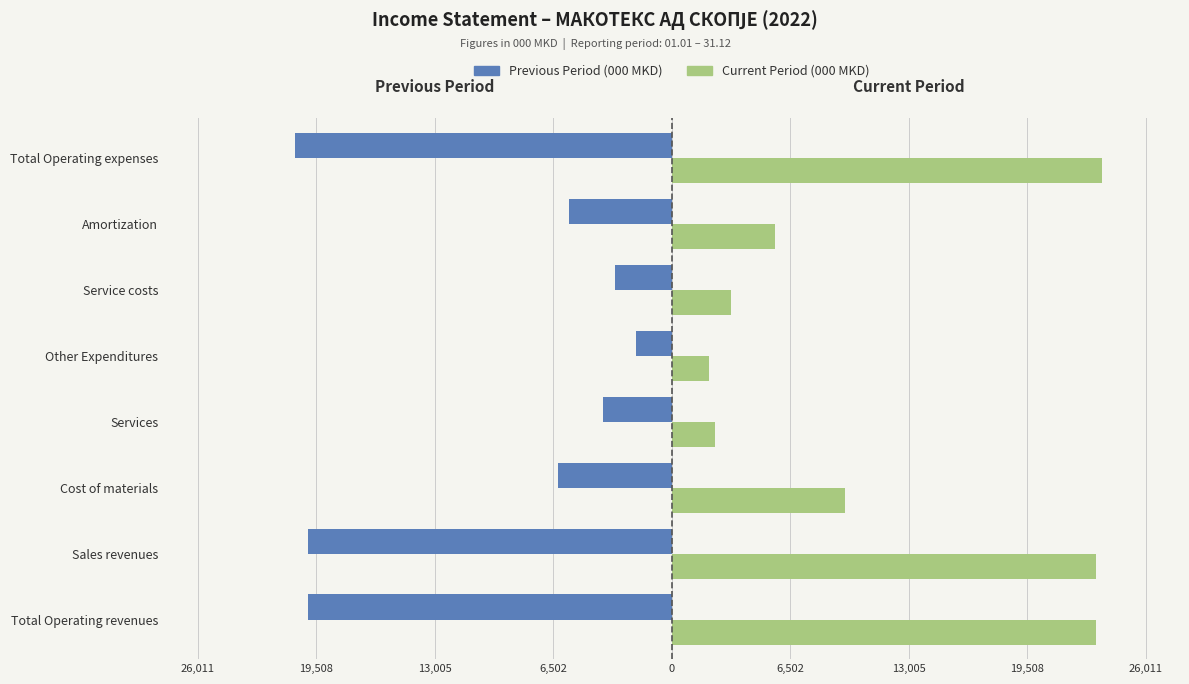

What are all the series names shown in the legend?

Previous Period (000 MKD), Current Period (000 MKD)